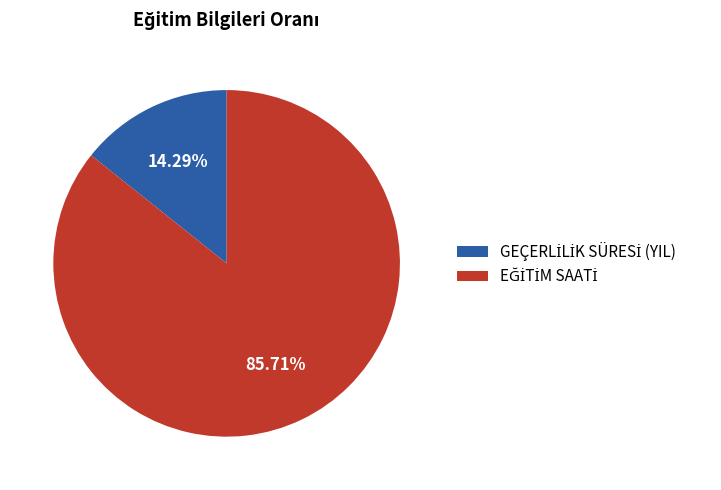

Does any single category account for the majority?

Yes